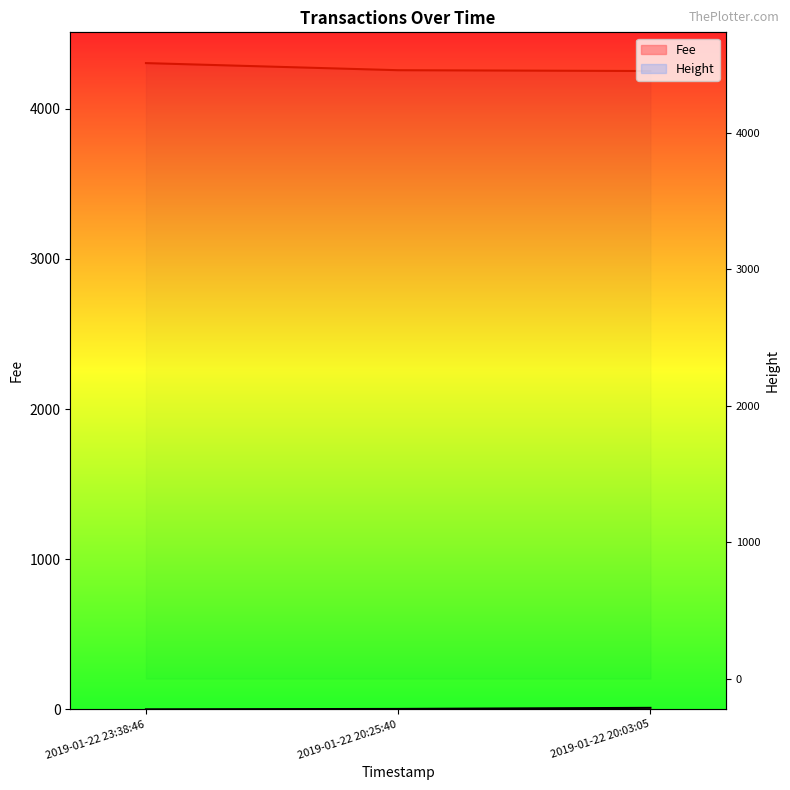

List the series in order of their overall mean, highest first.

Height, Fee